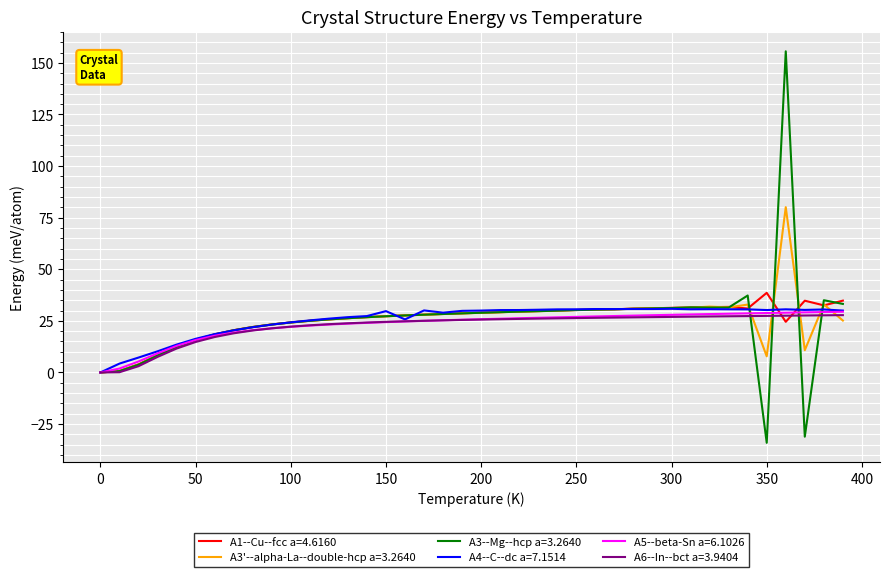

What is the maximum value for A3'--alpha-La--double-hcp a=3.2640?

80.1